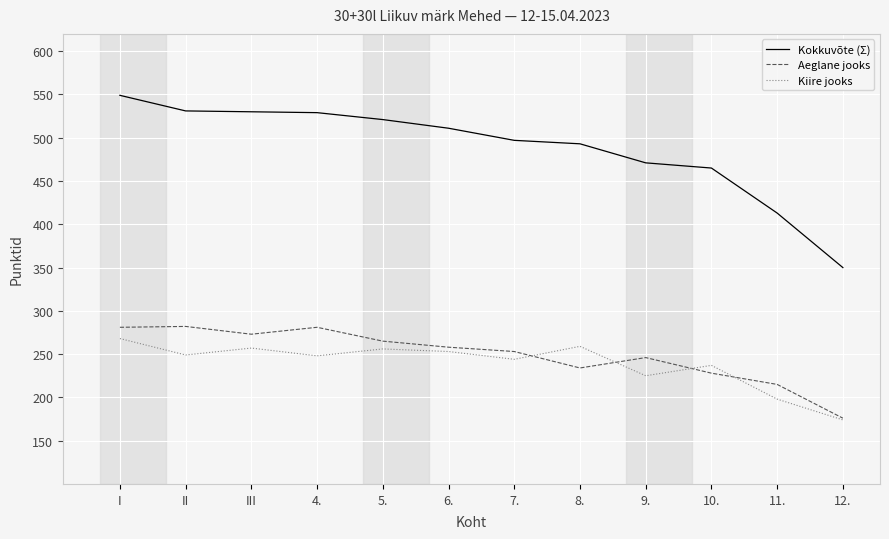

Count the number of categories in the chart.

12